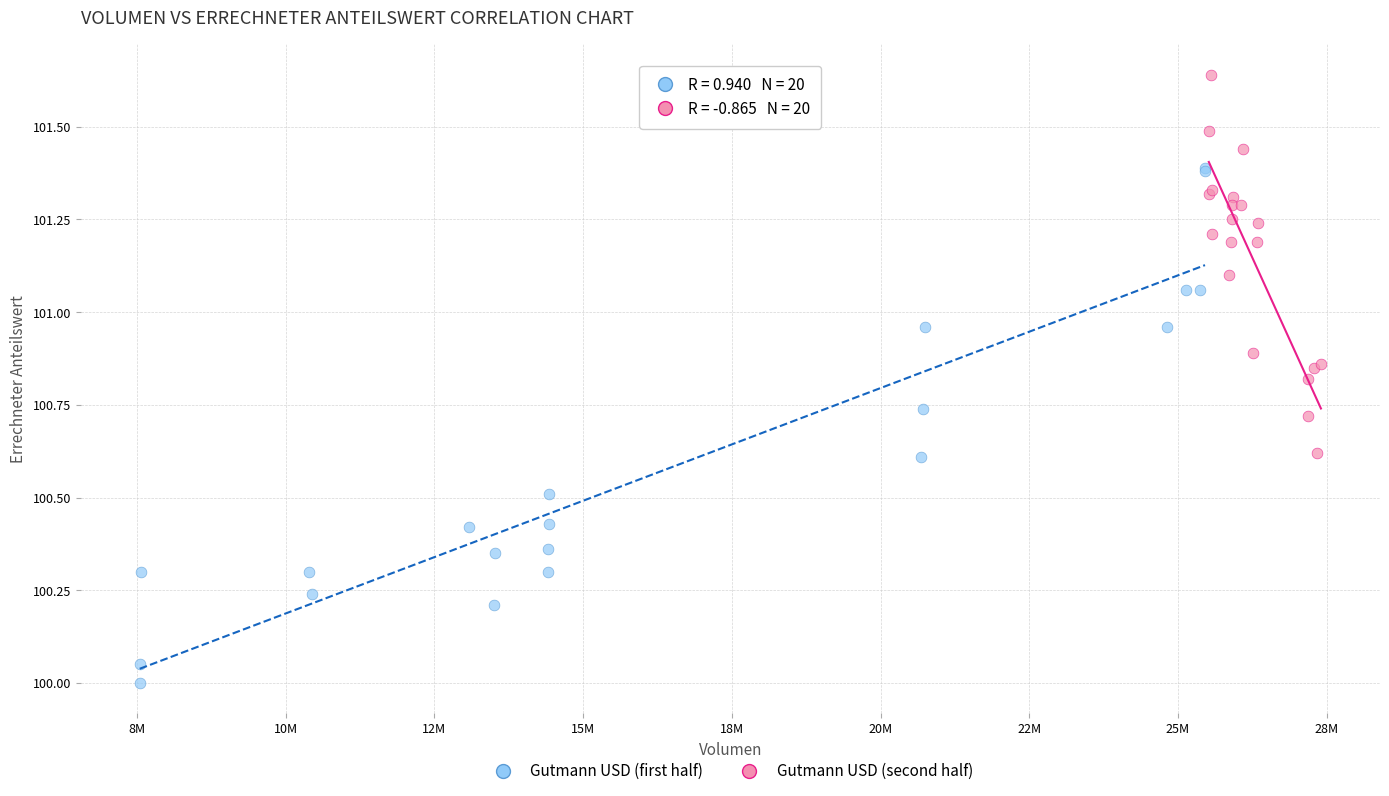

Which series reaches the minimum Y coordinate?

Gutmann USD (first half)